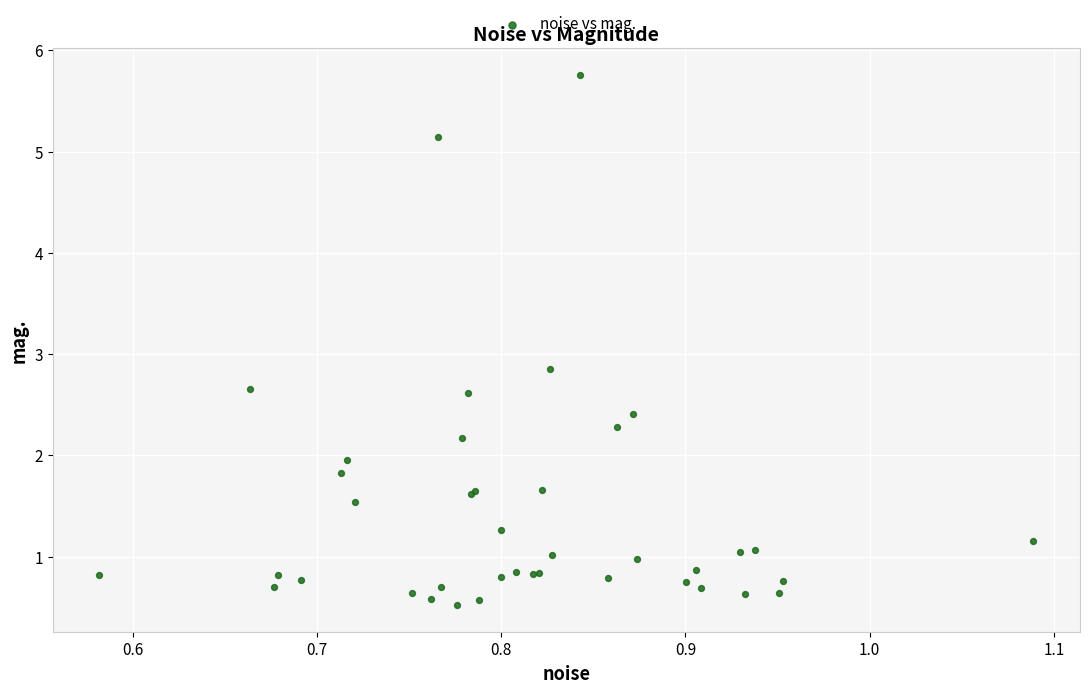

What Y value in the scatter plot is closest to 3?

2.9